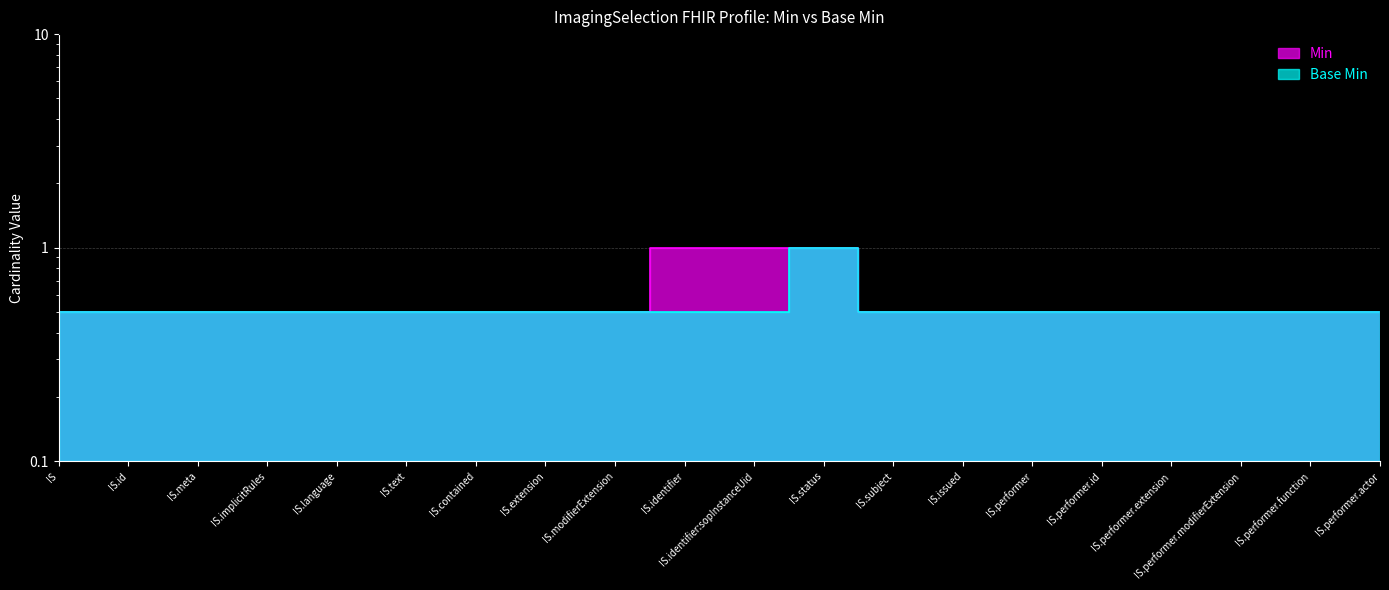

List the labels in order of Base Min value, smallest first.

IS, IS.id, IS.meta, IS.implicitRules, IS.language, IS.text, IS.contained, IS.extension, IS.modifierExtension, IS.identifier, IS.identifier:sopInstanceUid, IS.subject, IS.issued, IS.performer, IS.performer.id, IS.performer.extension, IS.performer.modifierExtension, IS.performer.function, IS.performer.actor, IS.status